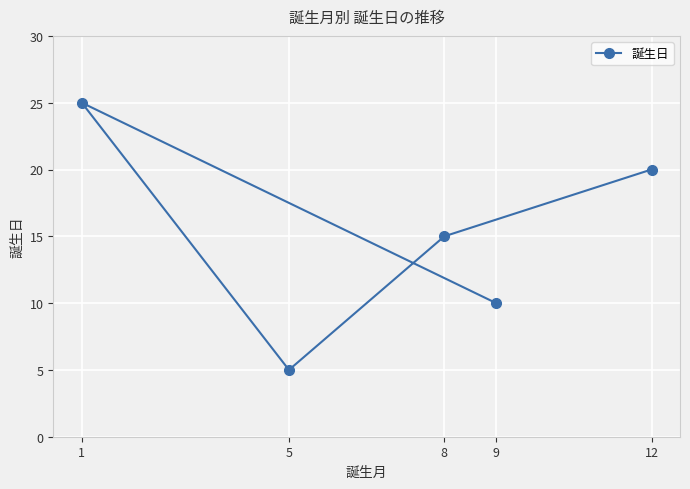

List the labels in order of value, smallest first.

5, 9, 8, 12, 1